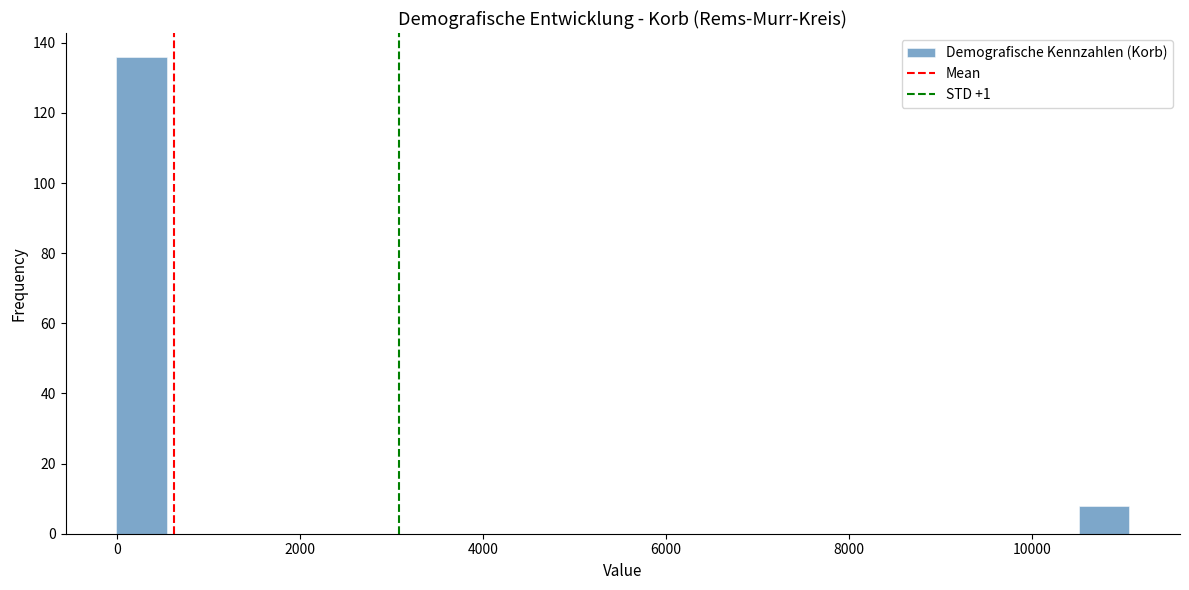

Read against the x-axis, roughly where is the centre of the tallest bar?

200